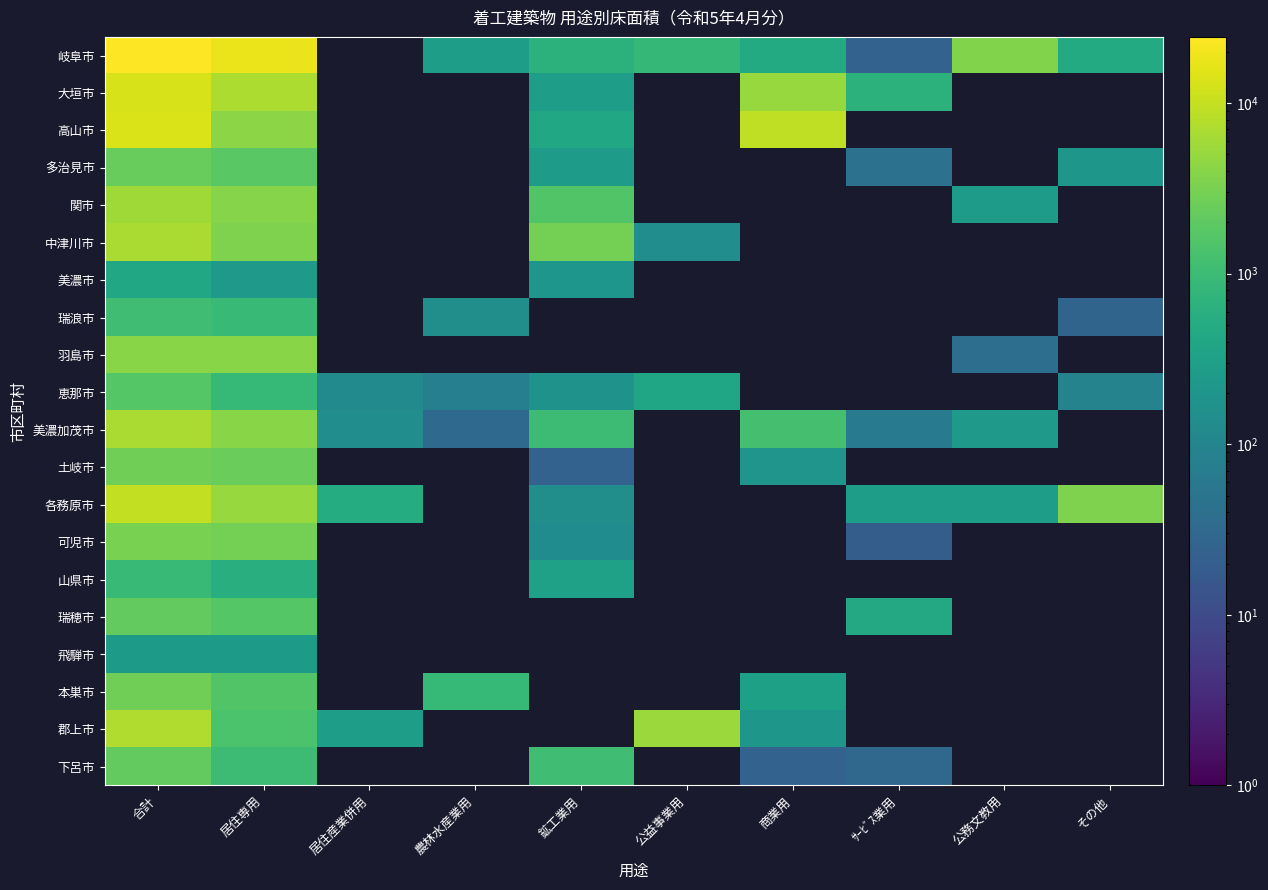

What is the difference between the highest and lowest values at その他?

3411.0